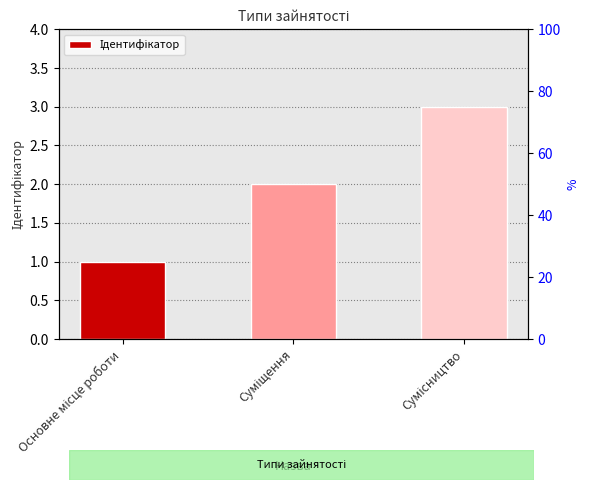

How many series are shown in this chart?

1